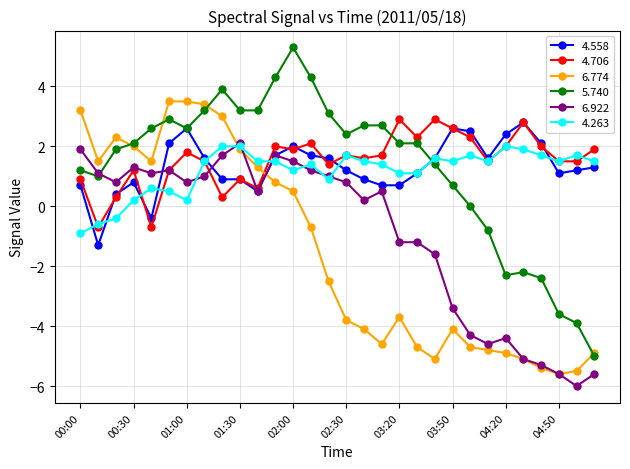

After their last crossing, which series has the higher values: 4.263 or 4.706?

4.706